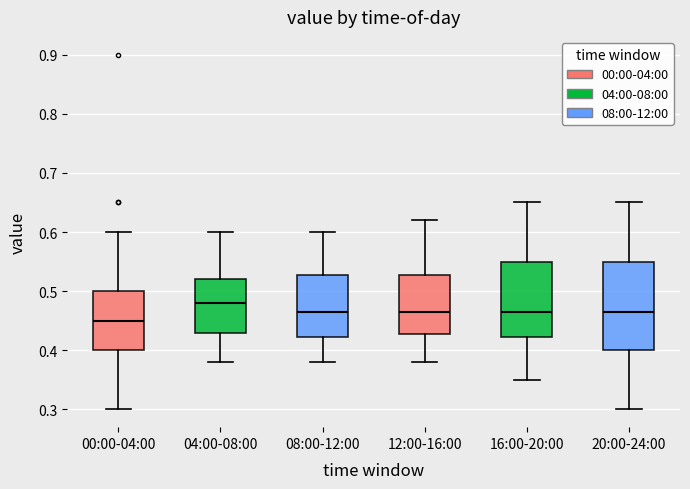

Reading left to right, read every box against the y-axis: the position of its median line, the range the box covers, and the ends of its whiskers. The values are not printed on the chart, so give them approximately, as read against the axis.

00:00-04:00: median 0.45, box 0.40 to 0.50, whiskers 0.30 to 0.60
04:00-08:00: median 0.48, box 0.43 to 0.52, whiskers 0.38 to 0.60
08:00-12:00: median 0.47, box 0.42 to 0.53, whiskers 0.38 to 0.60
12:00-16:00: median 0.47, box 0.43 to 0.53, whiskers 0.38 to 0.62
16:00-20:00: median 0.47, box 0.42 to 0.55, whiskers 0.35 to 0.65
20:00-24:00: median 0.47, box 0.40 to 0.55, whiskers 0.30 to 0.65